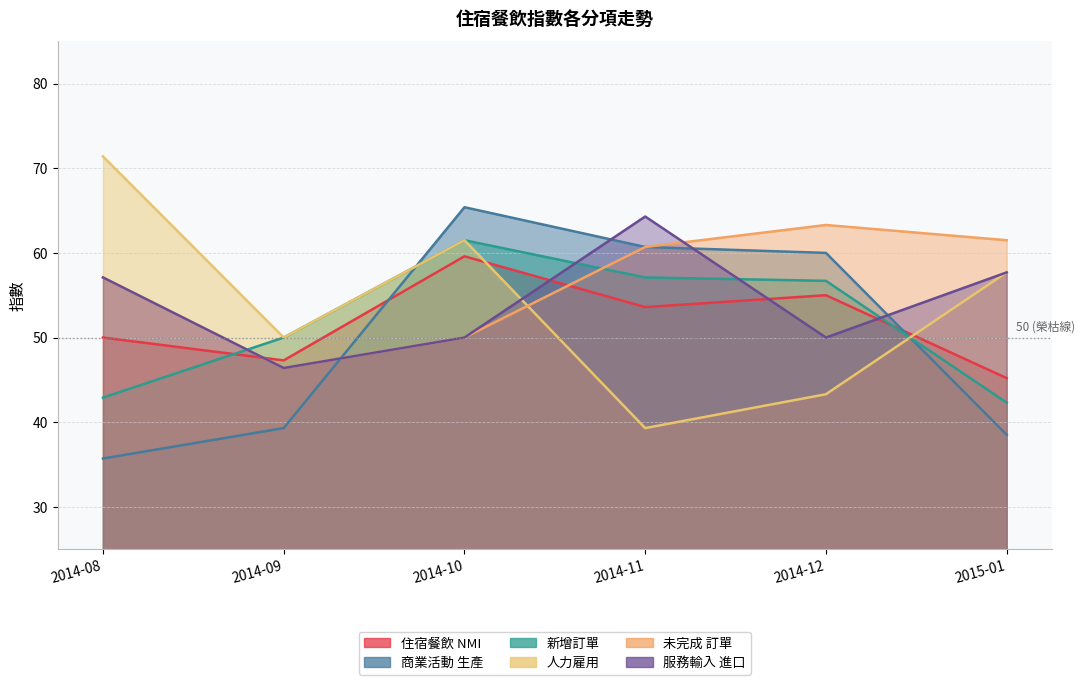

In 住宿餐飲 NMI, how many points are lower than both neighbors (excluding endpoints)?

2